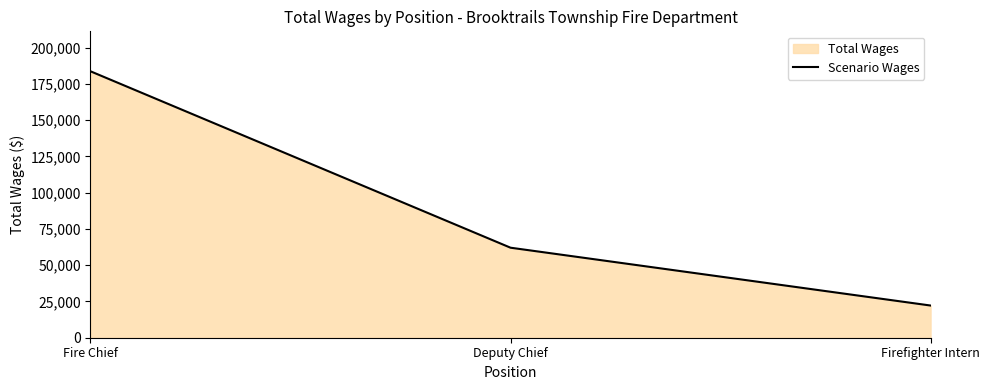

Does the chart have visible grid lines?

No